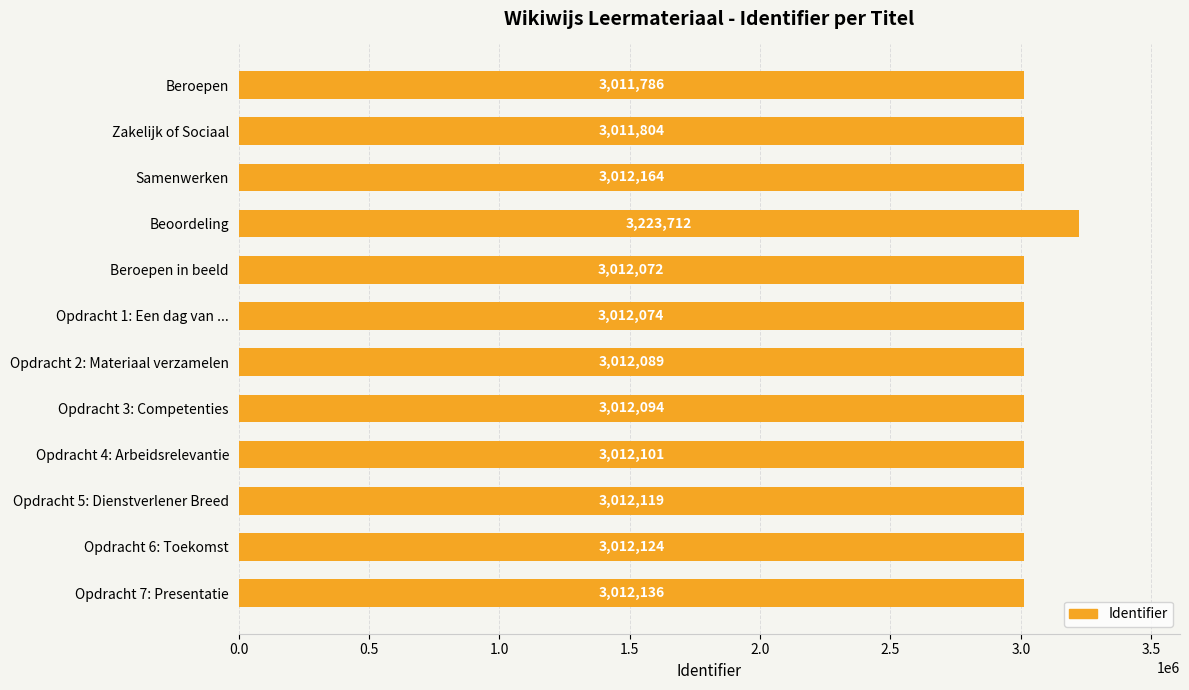

Are the bars grouped side by side (vs. stacked)?

No